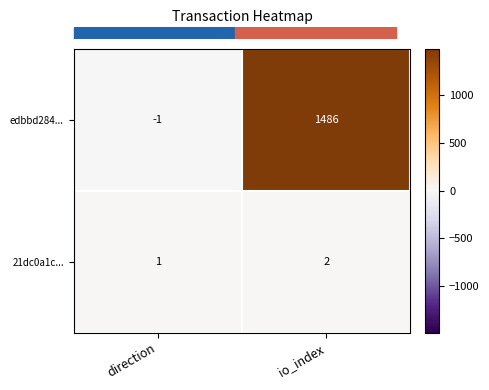

Reading left to right, extract all data points from this chart.

edbbd284...: -1	1486
21dc0a1c...: 1	2